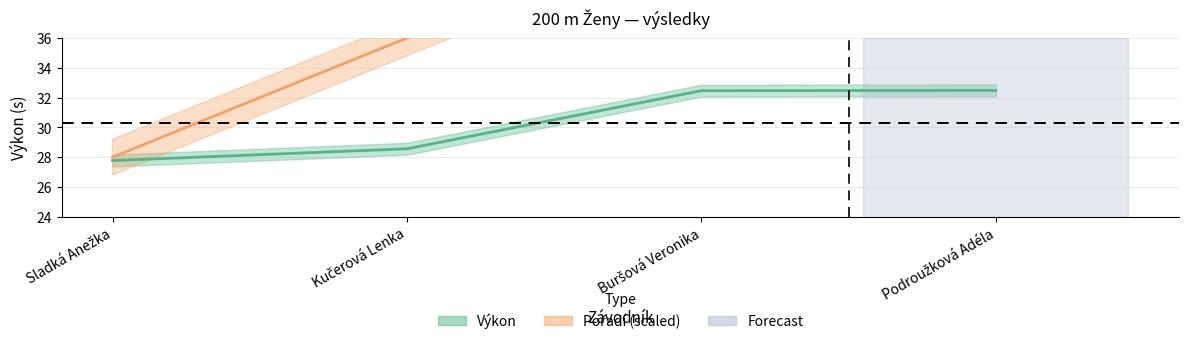

What is the difference between the Pořadí values at Sladká Anežka and Podroužková Adéla?

24.0